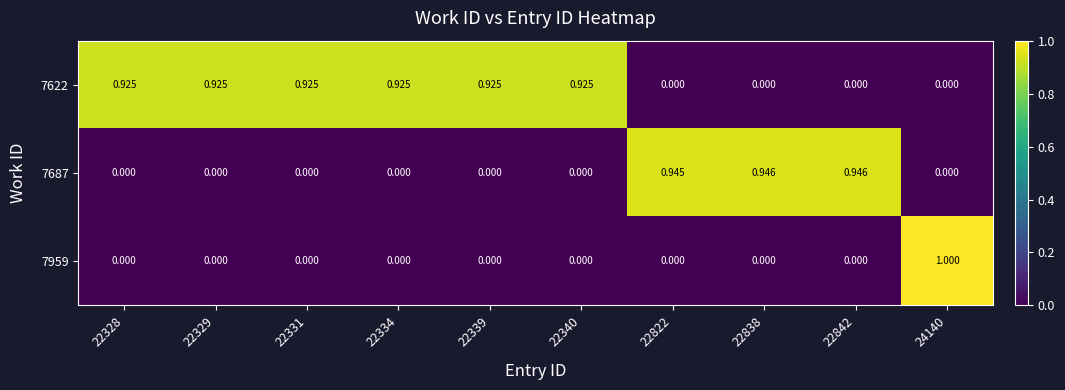

Count the number of data series in this chart.

3